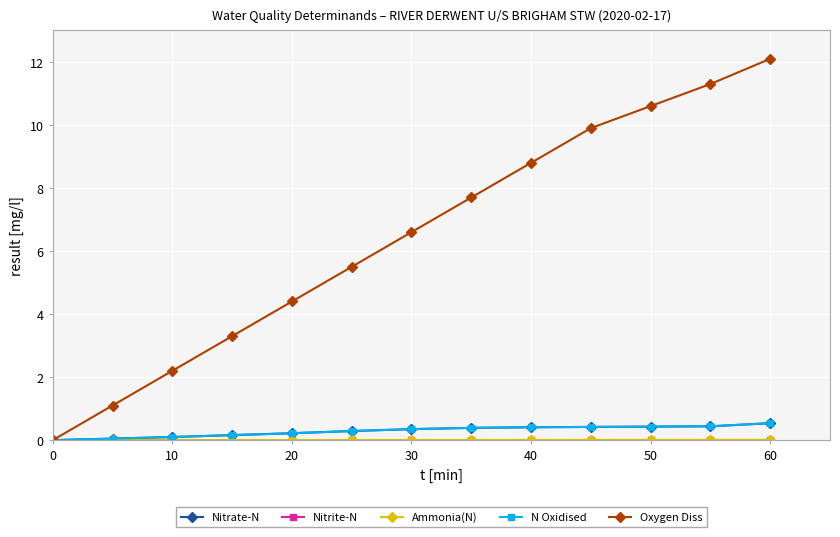

Which series has the widest spread of values?

Oxygen Diss